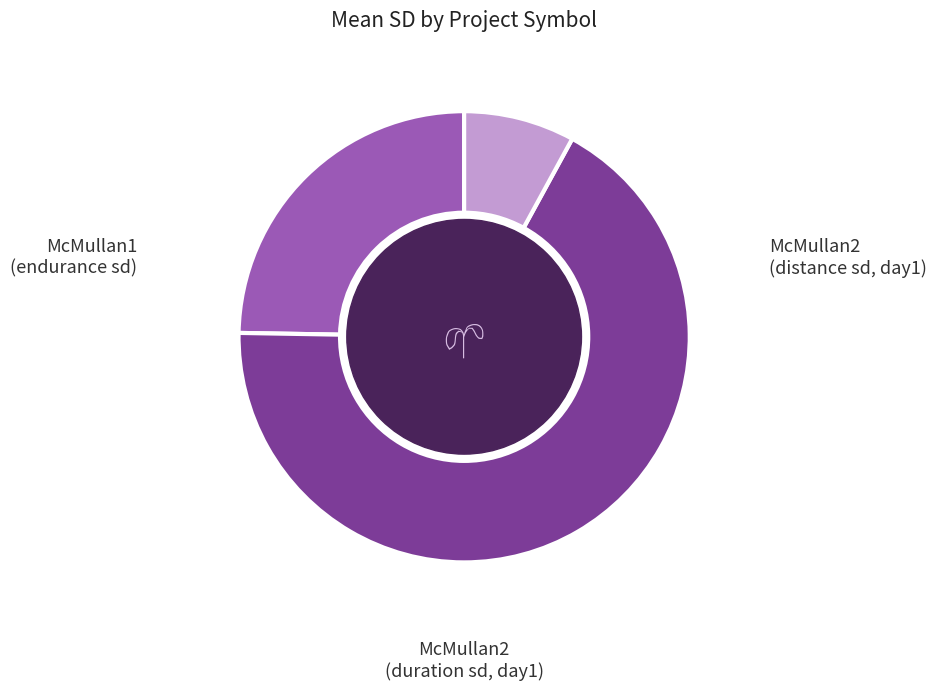

Does any single category account for the majority?

Yes